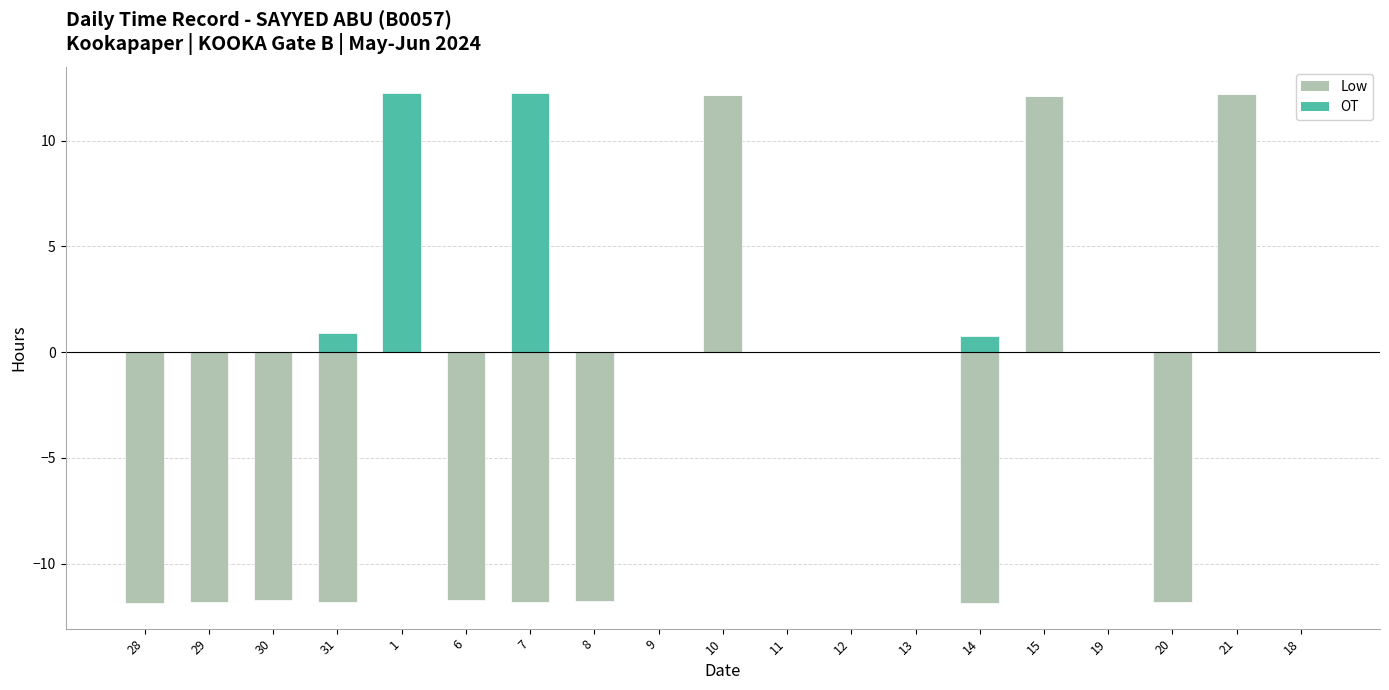

How many values in the OT series exceed 0?

4